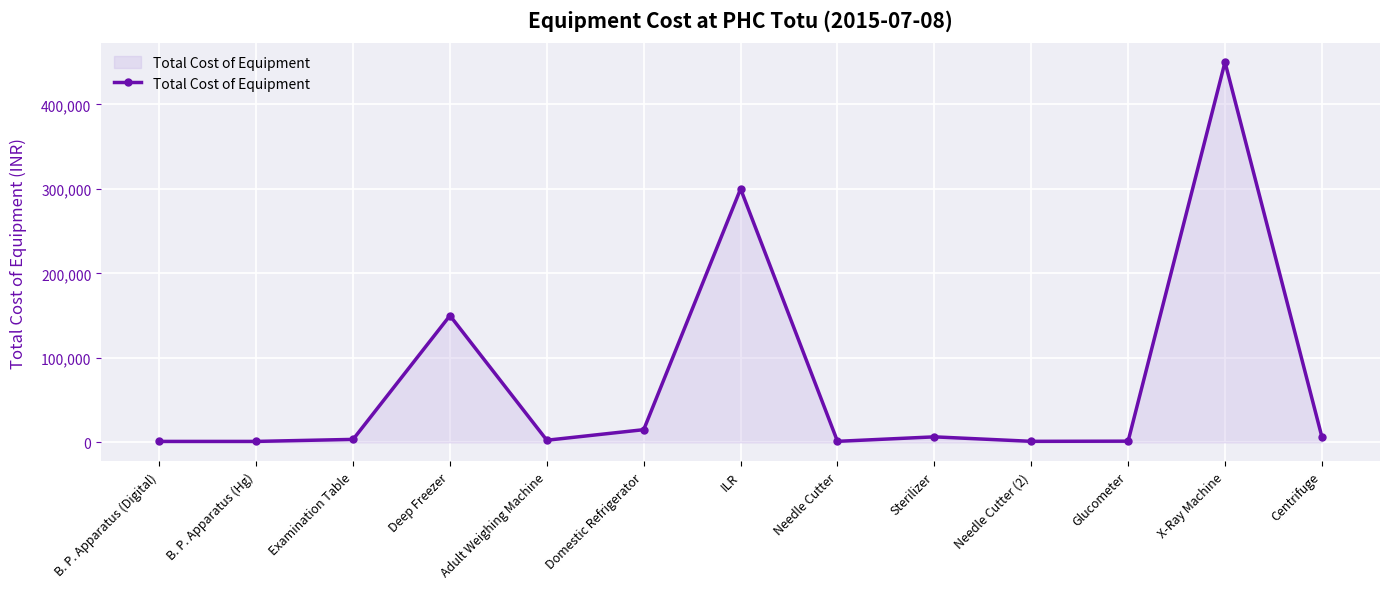

What is the maximum value shown in the chart?

450000